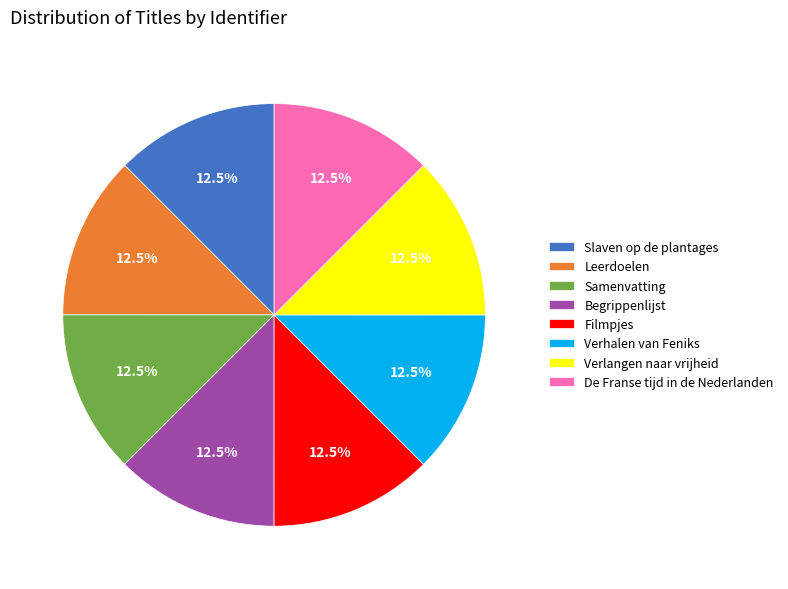

How many slices are in this pie chart?

8